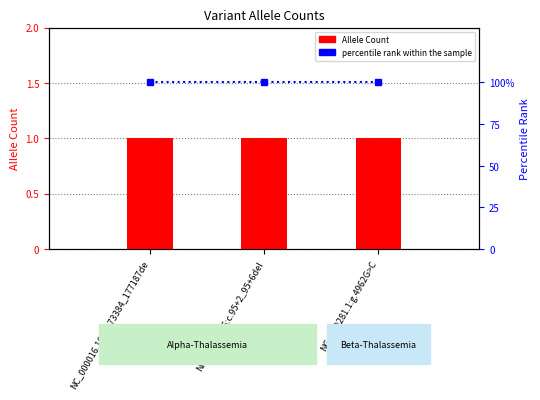

Which category has the lowest value across all series?

NC_000016.10:g.173384_177187de